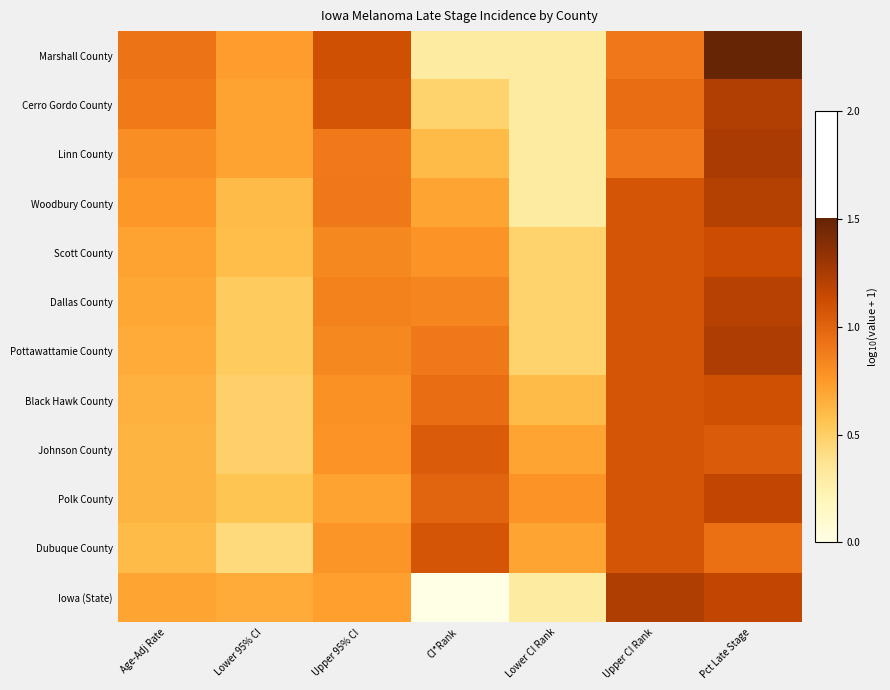

Which category has the lowest value across all series?

CI*Rank